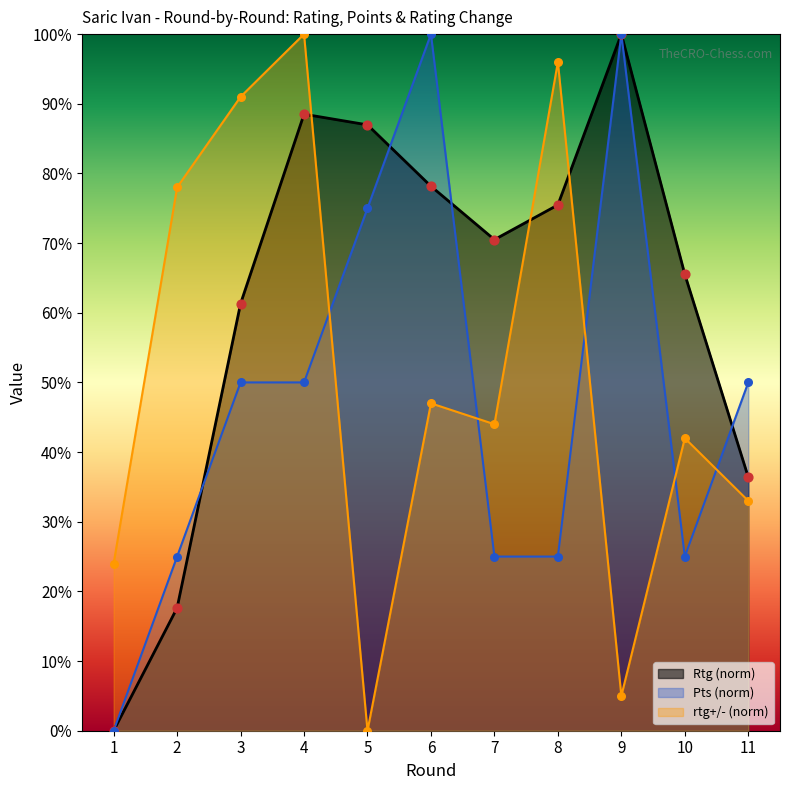

Which series has the largest total across all categories?

Rtg (norm)